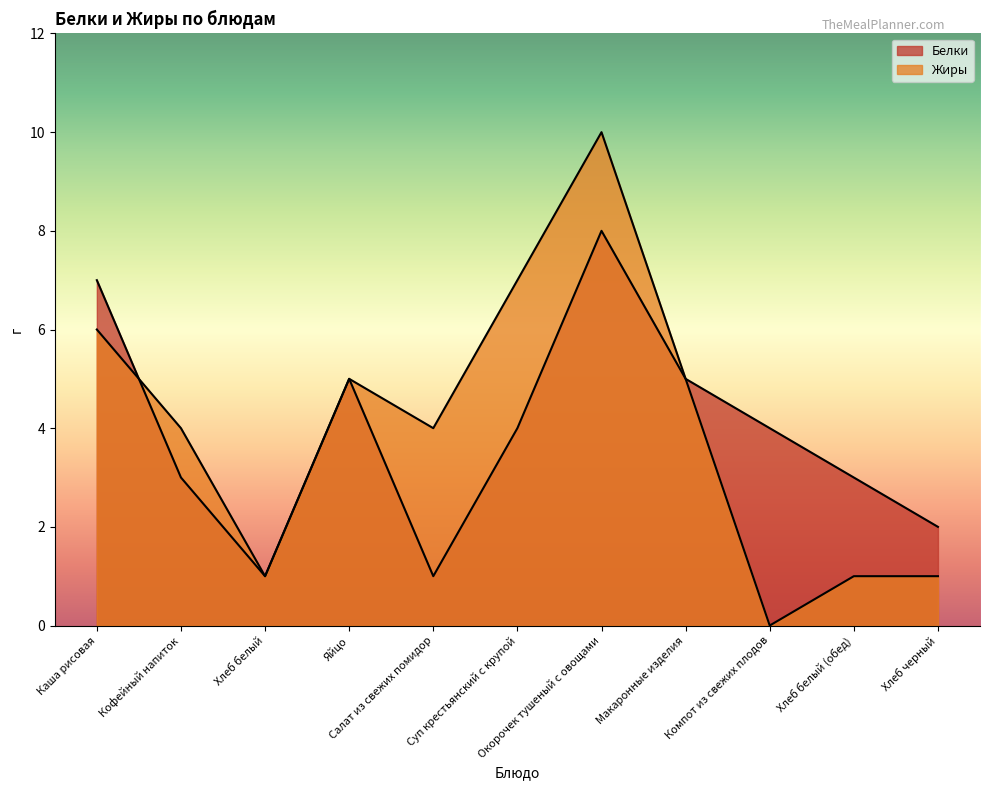

At which category does Белки reach its first local valley?

Хлеб белый